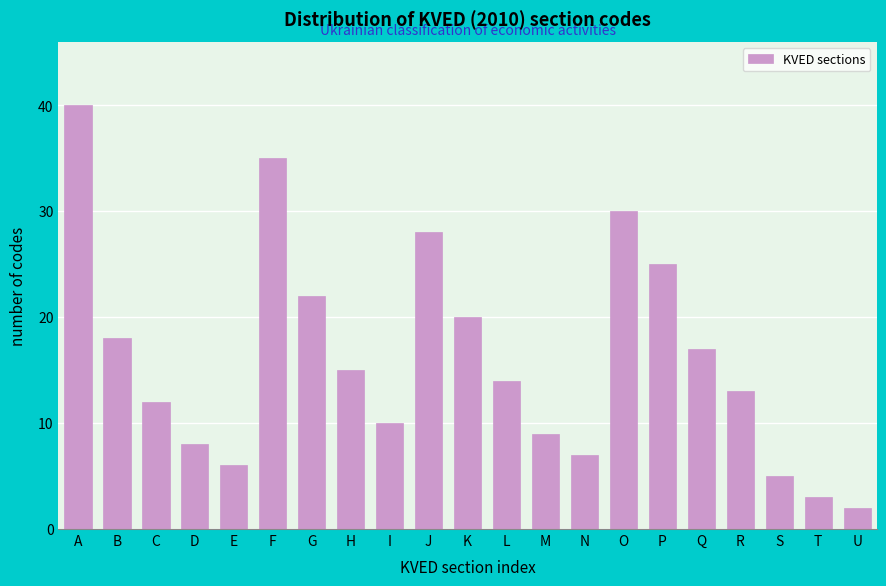

Reading right to left, extract all data points from this chart.

2	3	5	13	17	25	30	7	9	14	20	28	10	15	22	35	6	8	12	18	40